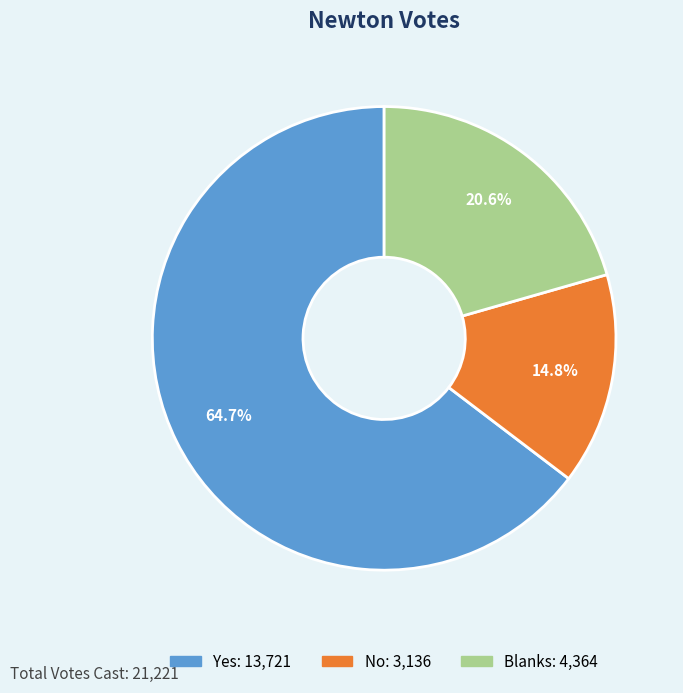

The Blanks slice represents 21% of the pie. True or false?

True